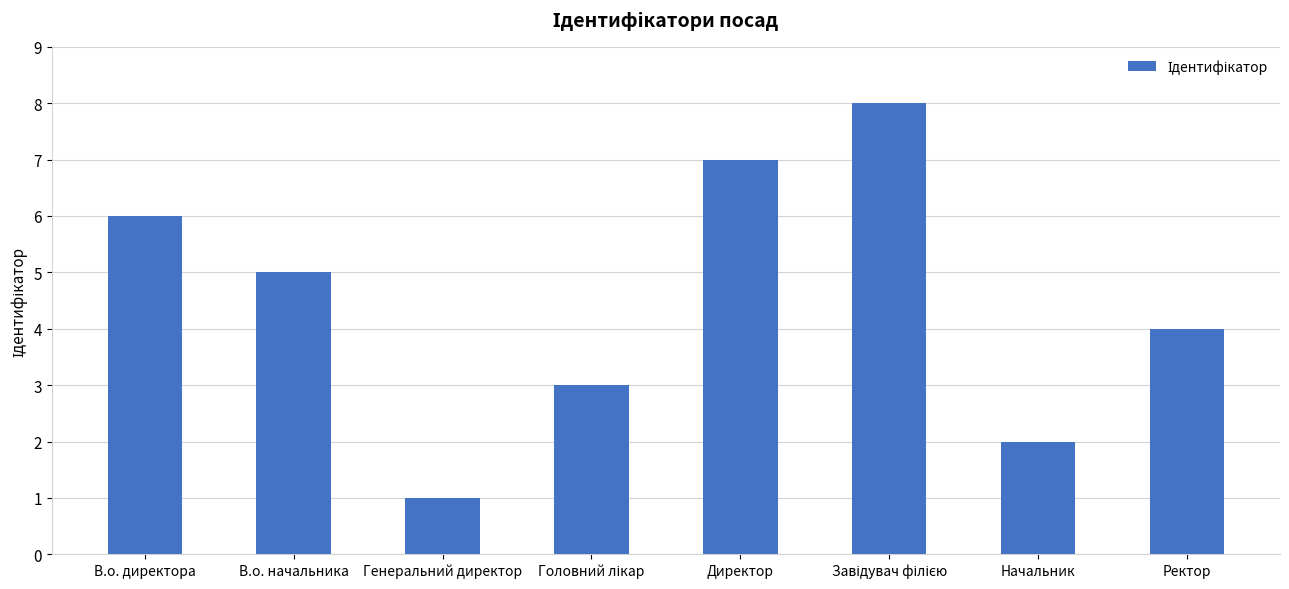

Is it true that the value at Начальник is 2?

True